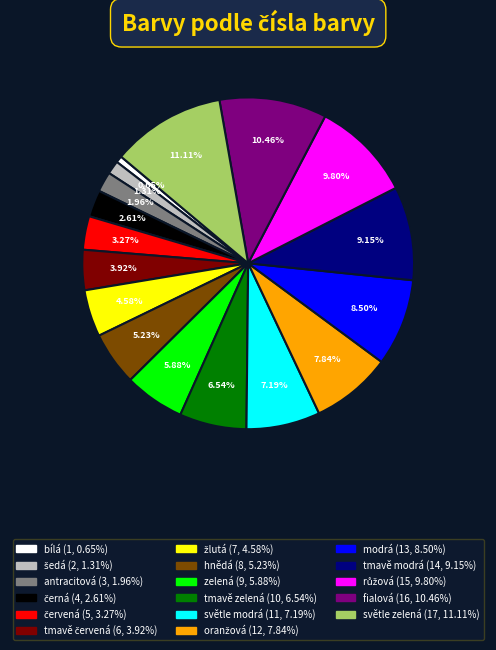

Which slice is the largest?

světle zelená